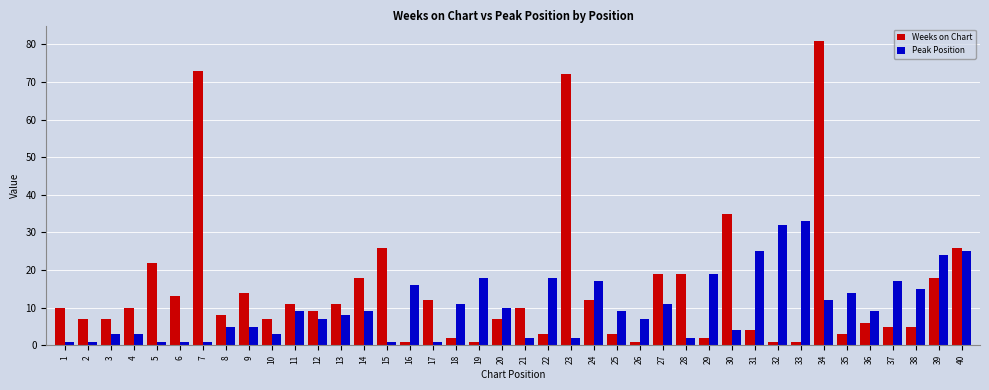

What are all the series names shown in the legend?

Weeks on Chart, Peak Position